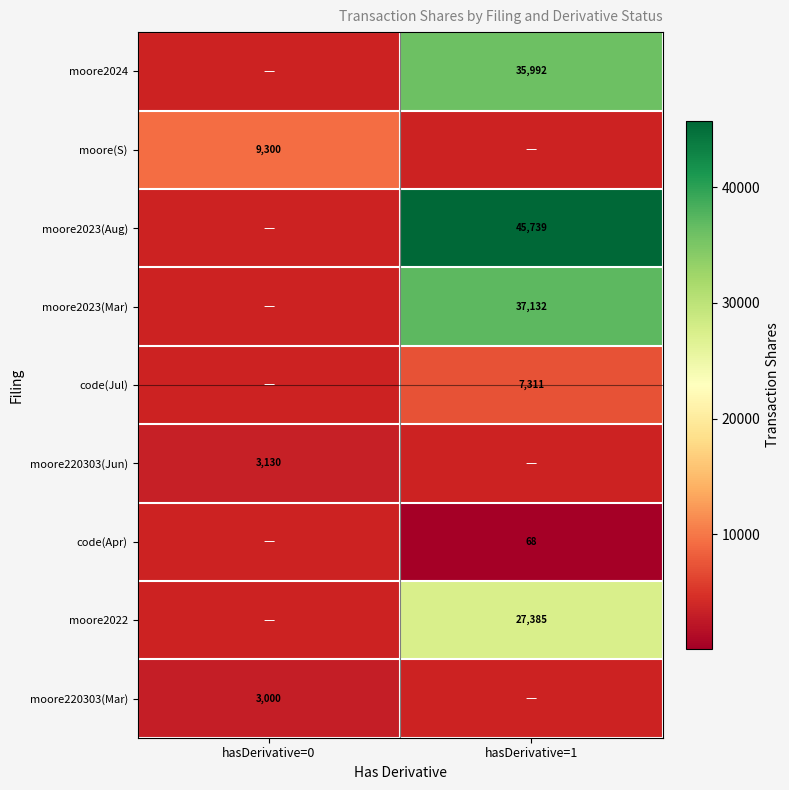

The value of moore220303(Mar) at hasDerivative=0 is 3000. True or false?

True